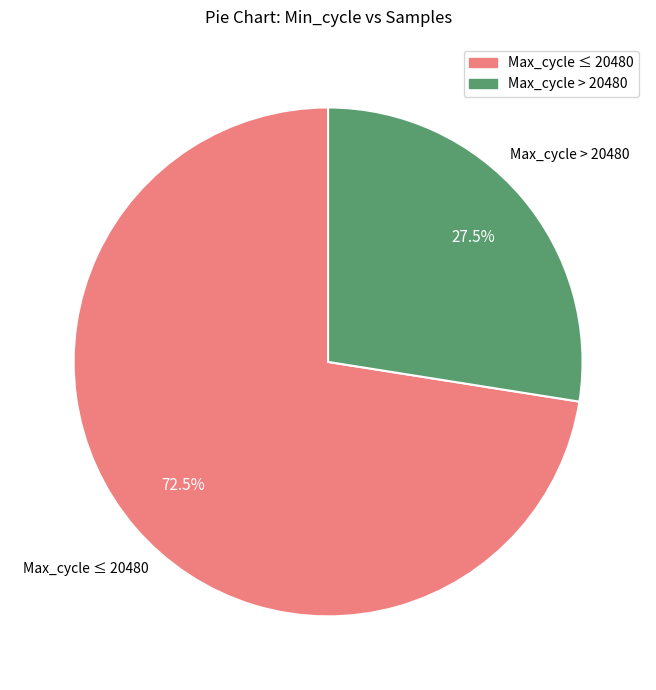

Does any single category account for the majority?

Yes